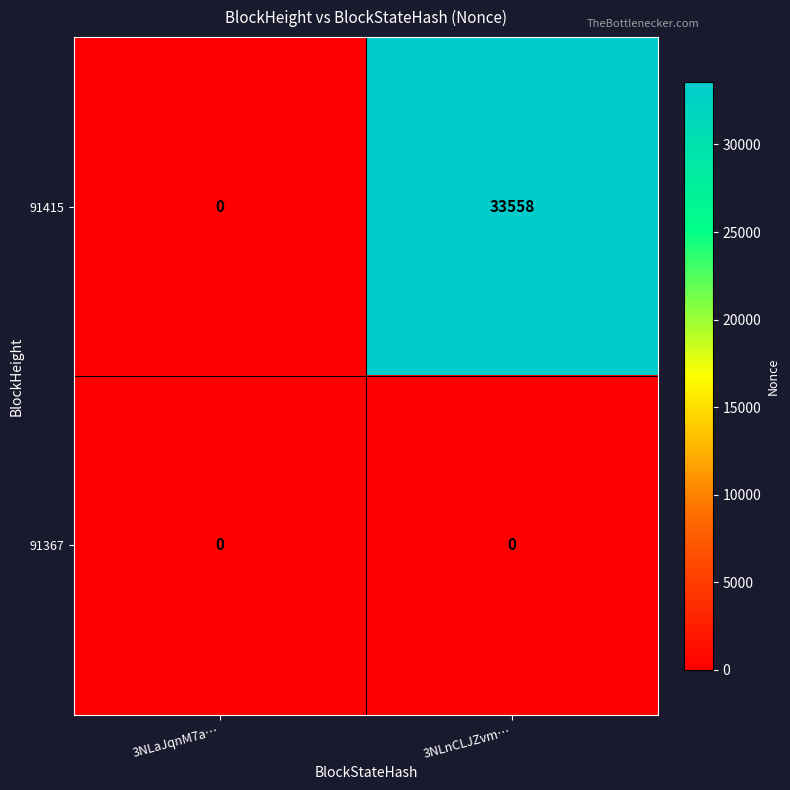

Reading left to right, transcribe all the data shown in this chart.

91415: 0	33558
91367: 0	0